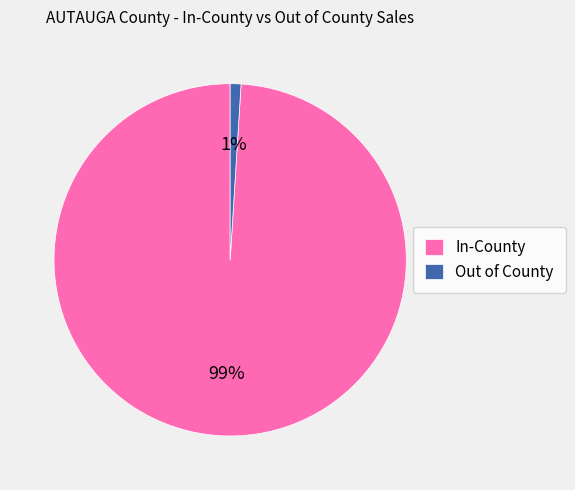

To the nearest percent, what is the combined percentage of Out of County and In-County?

100%